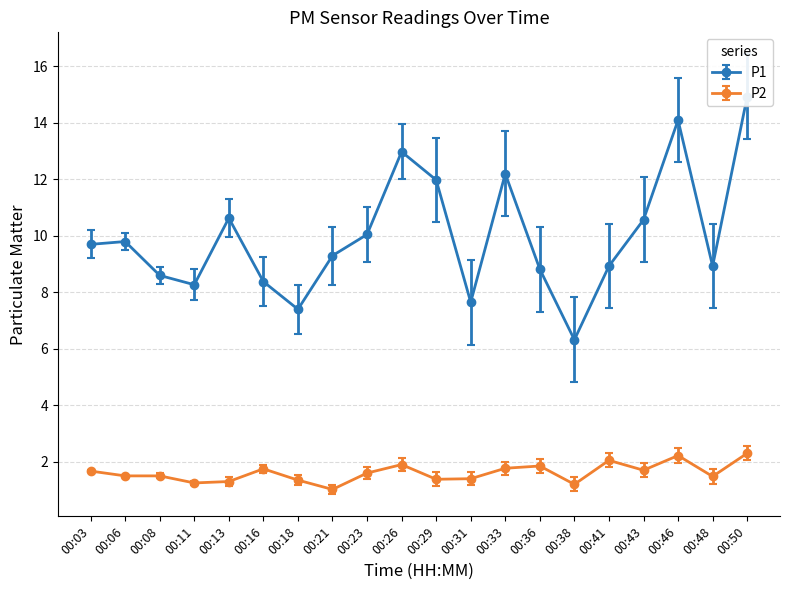

Reading left to right, what are all the values shown in this chart?

P1: 9.7	9.8	8.6	8.3	10.6	8.4	7.4	9.3	10.1	13.0	12.0	7.7	12.2	8.8	6.3	8.9	10.6	14.1	8.9	14.9
P2: 1.7	1.5	1.5	1.2	1.3	1.8	1.4	1.0	1.6	1.9	1.4	1.4	1.8	1.9	1.2	2.0	1.7	2.2	1.5	2.3